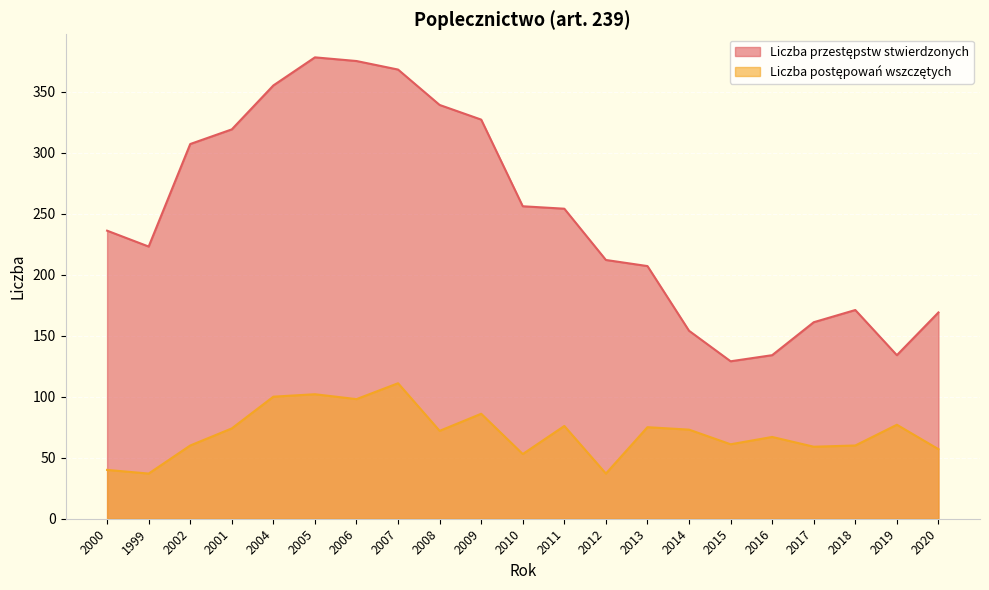

Which label corresponds to the smallest value in the chart?

1999